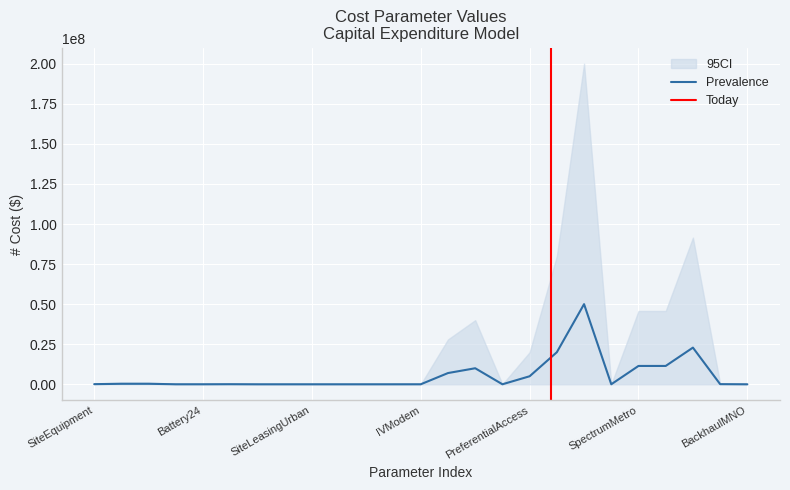

True or false: the data shows 0 at BackhaulRegional.

True